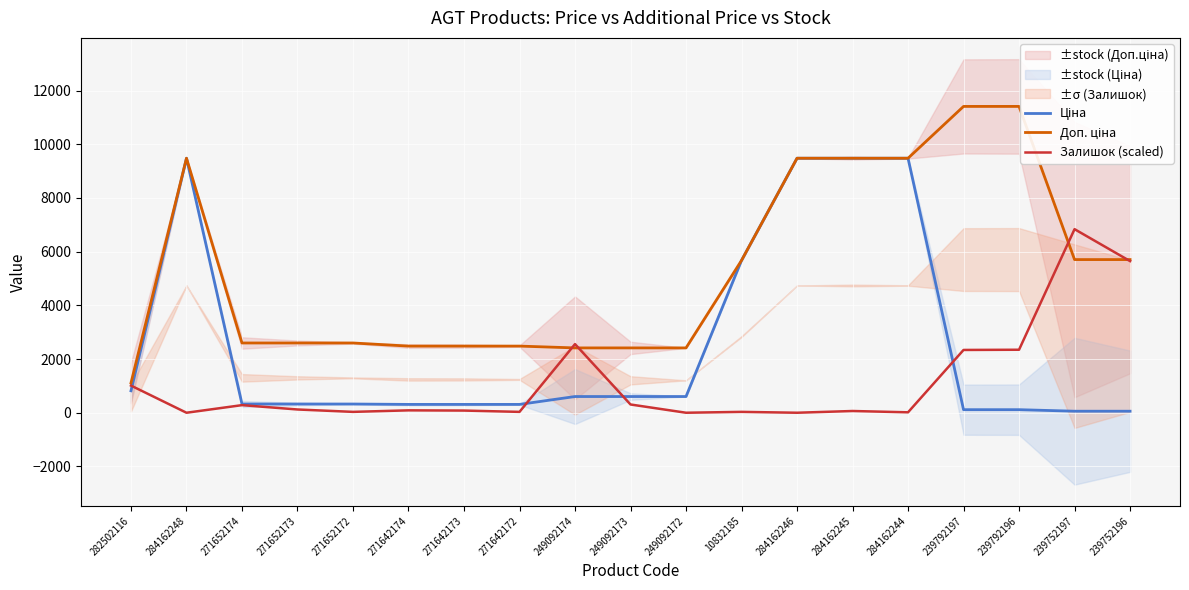

List the series in order of their overall mean, lowest first.

Залишок (scaled), Ціна, Доп. ціна